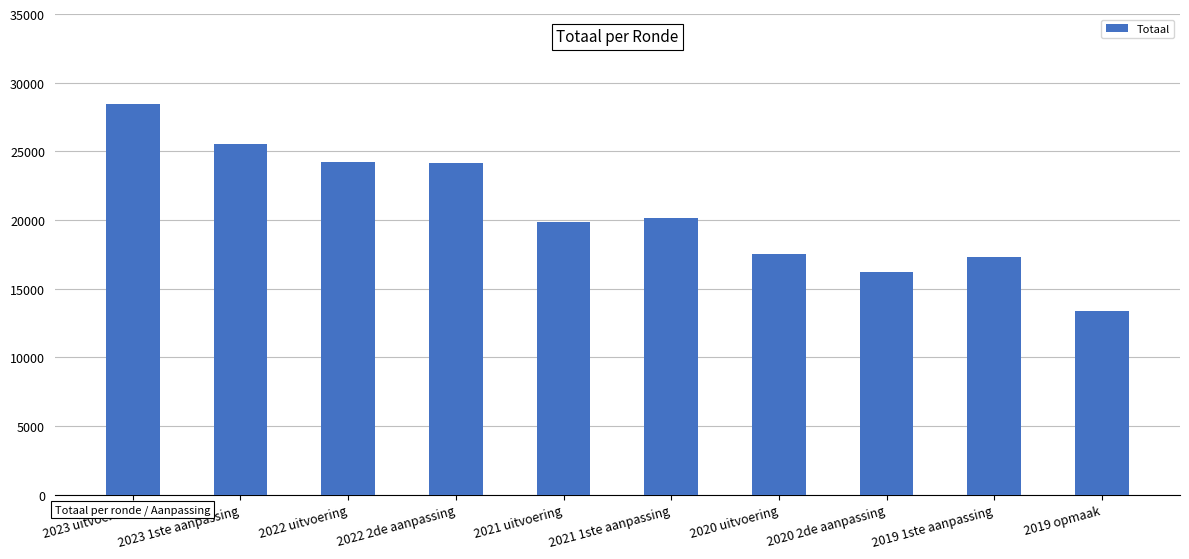

What is the label of the 10th bar from the left?

2019 opmaak